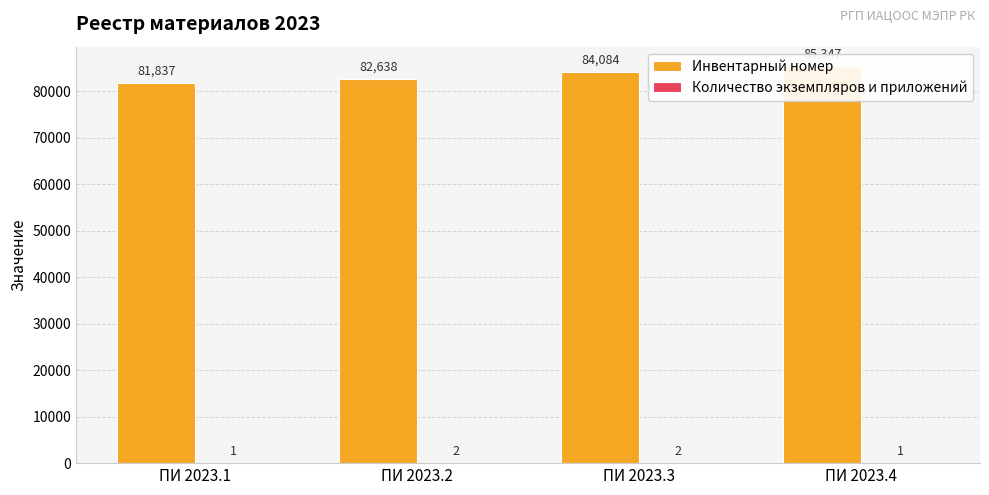

What is the difference between the highest and lowest values at ПИ 2023.2?

82636